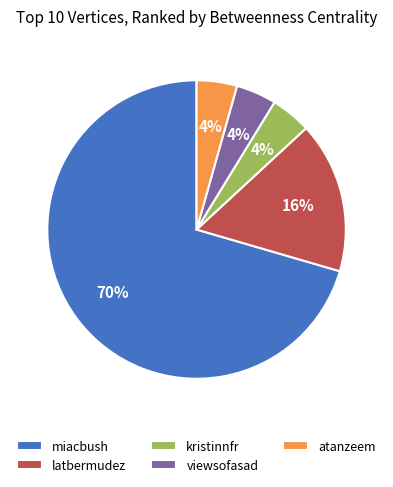

To the nearest percent, what is the difference between the latbermudez and atanzeem slice percentages?

12%